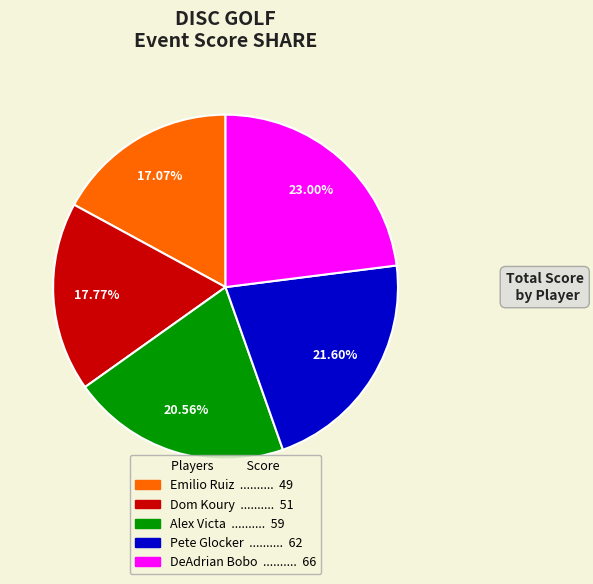

Which has a higher value, Pete Glocker or DeAdrian Bobo?

DeAdrian Bobo